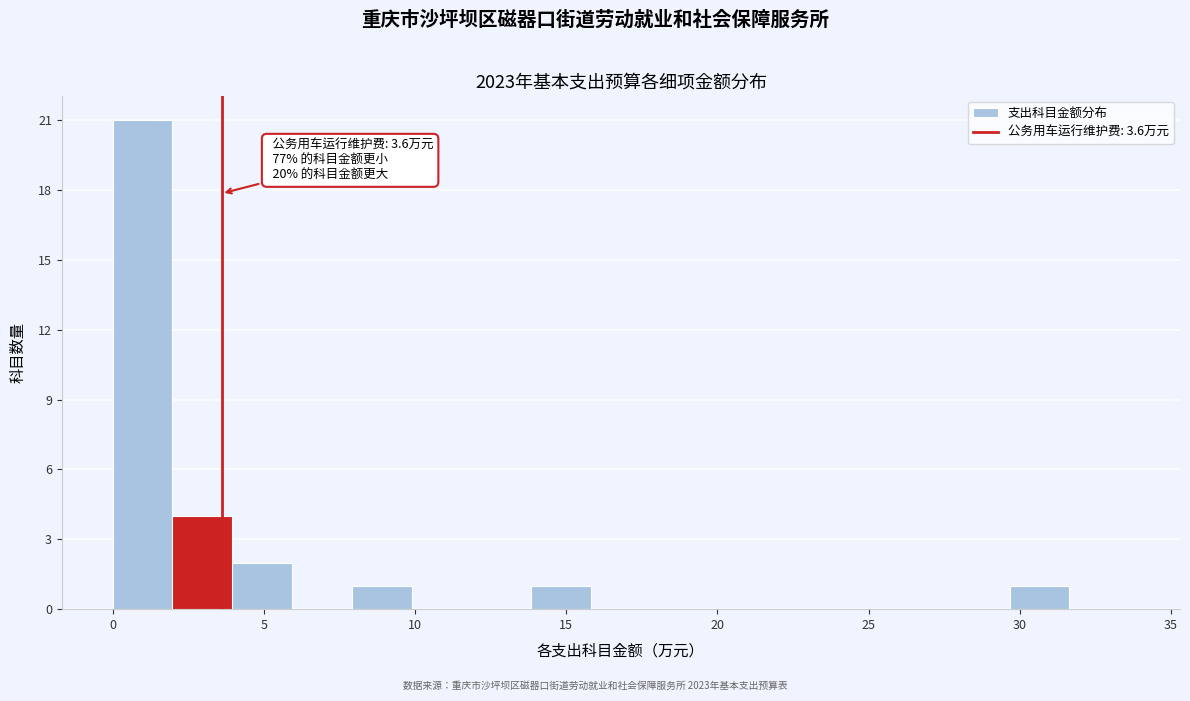

Read against the x-axis, roughly where is the centre of the tallest bar?

1.0